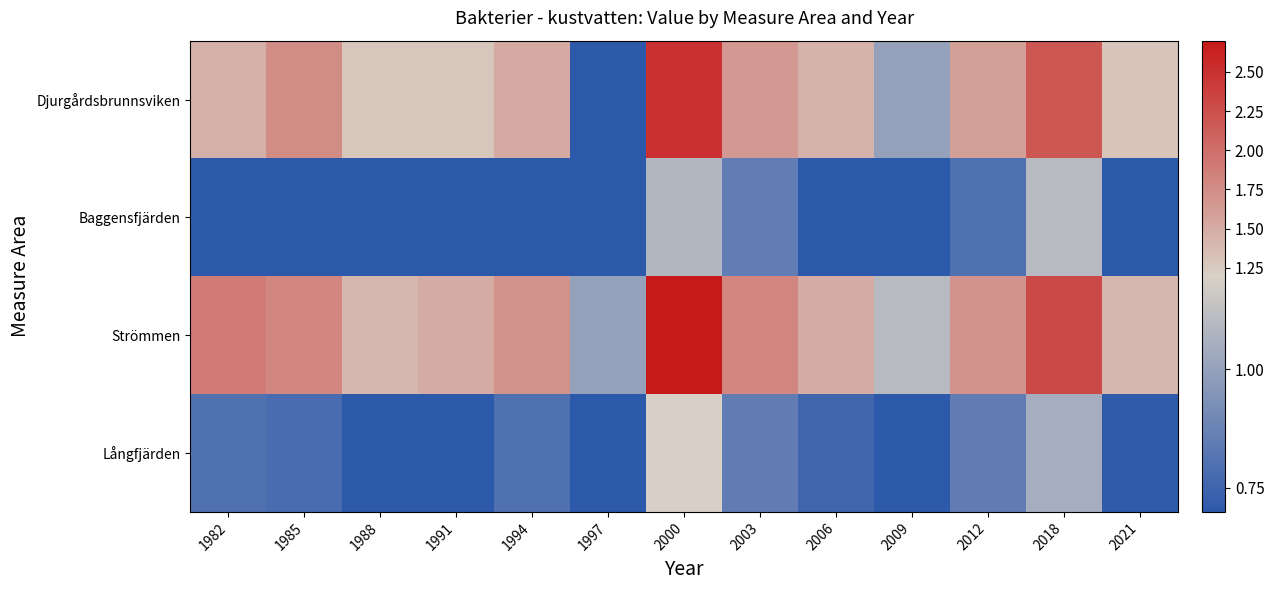

Which category has the lowest value across all series?

1997